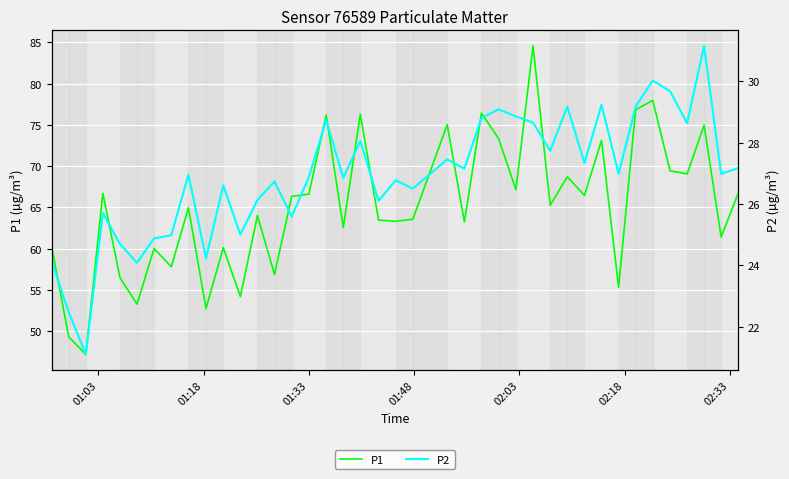

What is the difference between the second highest and second lowest values in the P1 series?

28.7